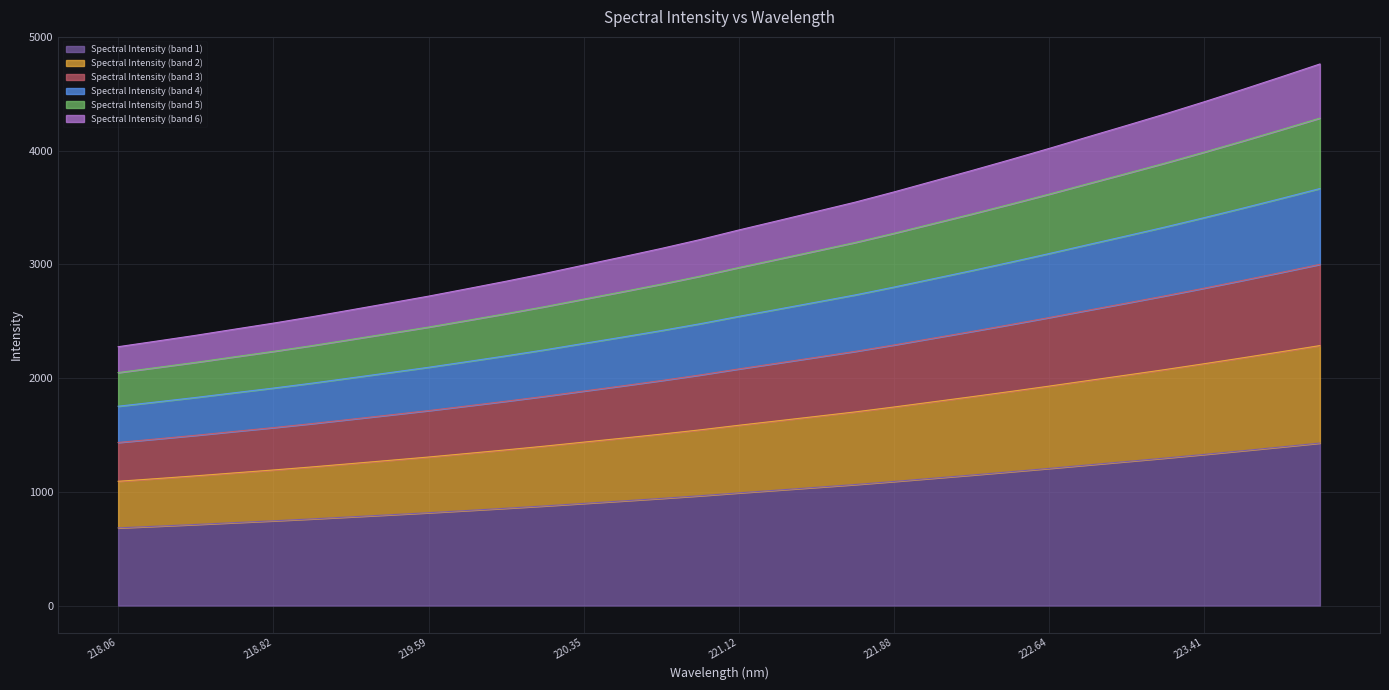

What is the minimum value for Spectral Intensity (band 1)?

682.9